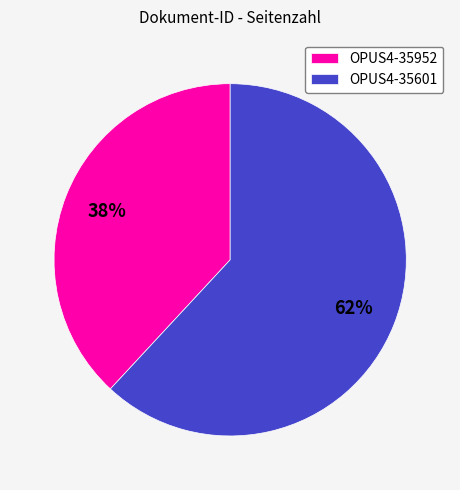

Does OPUS4-35952 account for over 50% of the chart?

No